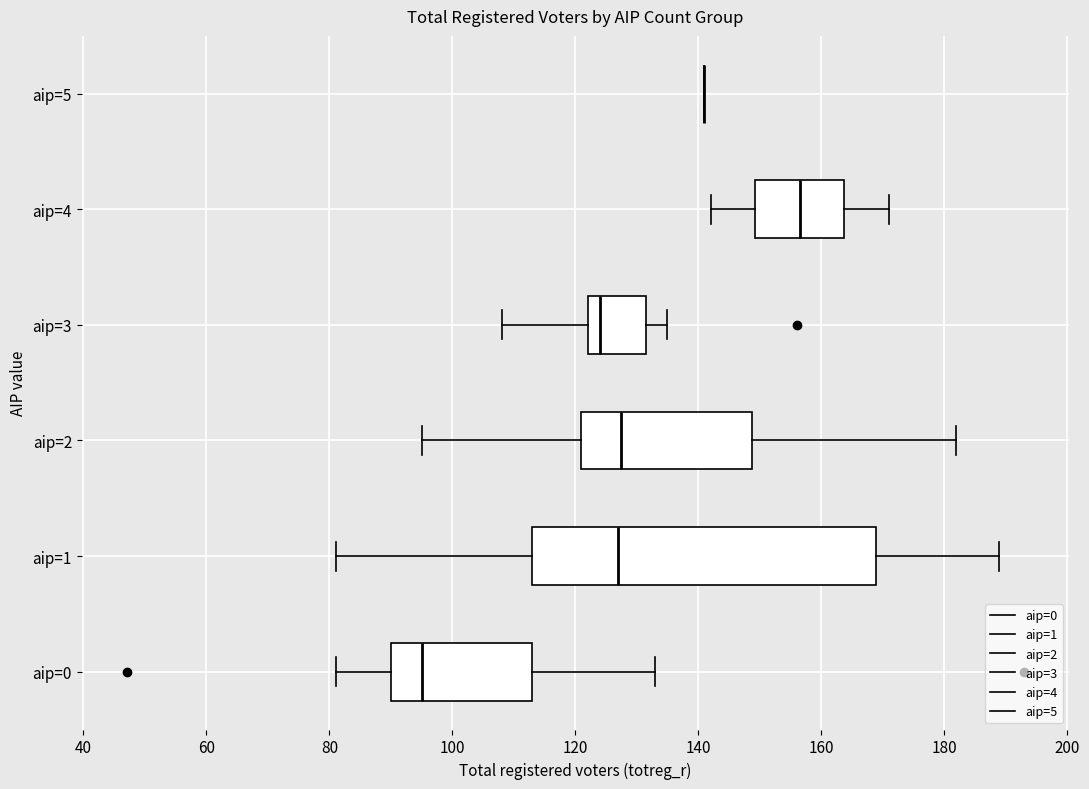

Which box is the widest, from its left edge to its right edge?

aip=1